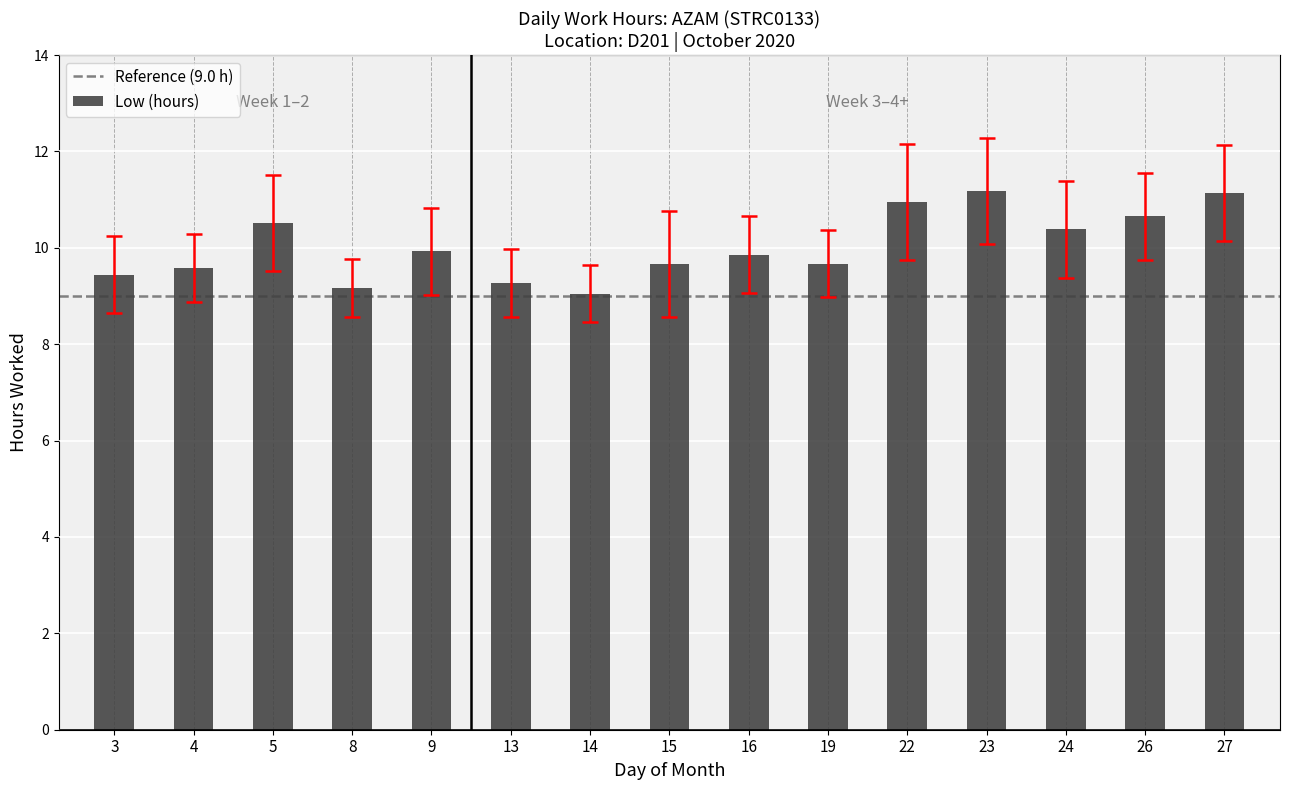

Between 26 and 19, which is larger?

26